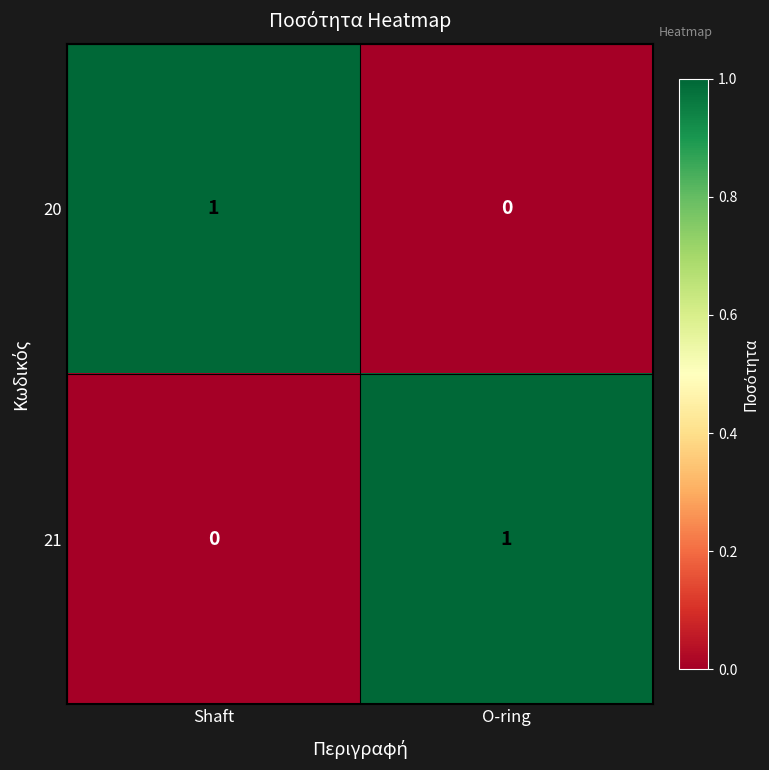

The value of 21 at Shaft is -1. True or false?

False